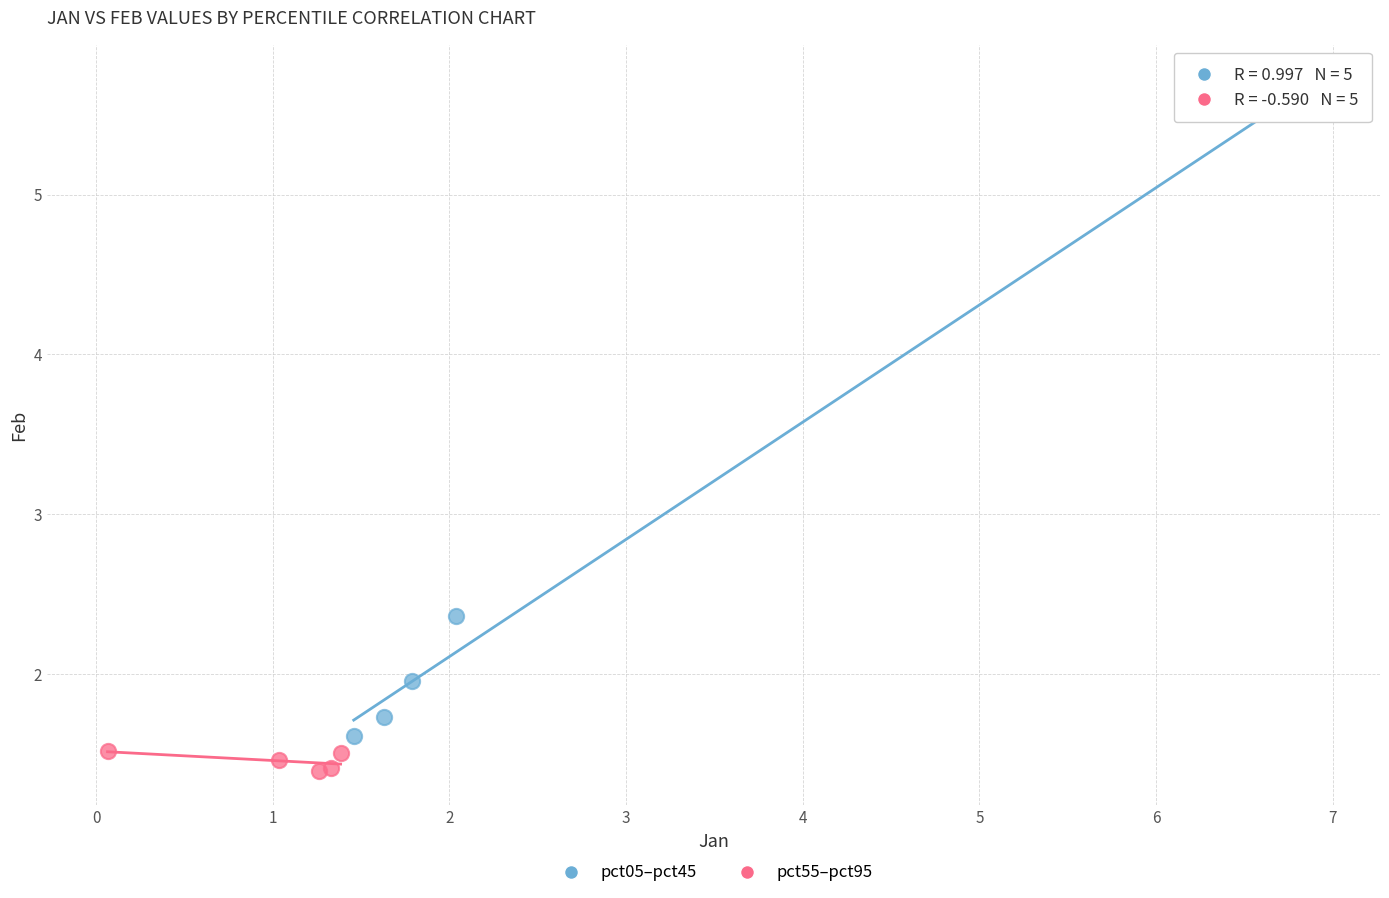

Which series contains the lowest Y value?

pct55–pct95